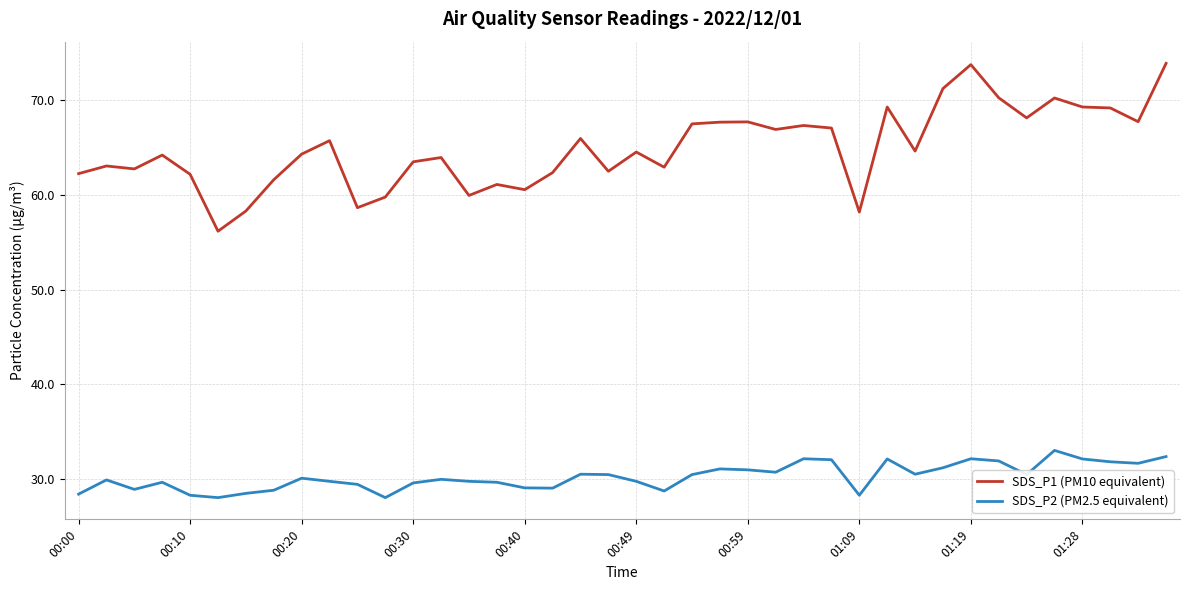

Which series has the largest total across all categories?

SDS_P1 (PM10 equivalent)